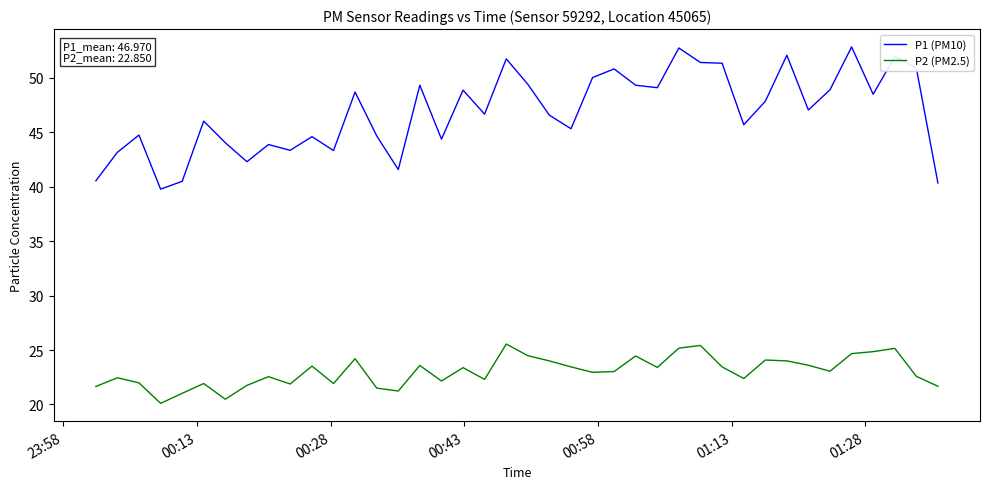

True or false: P1 (PM10) has more than 2 interior local peaks.

True